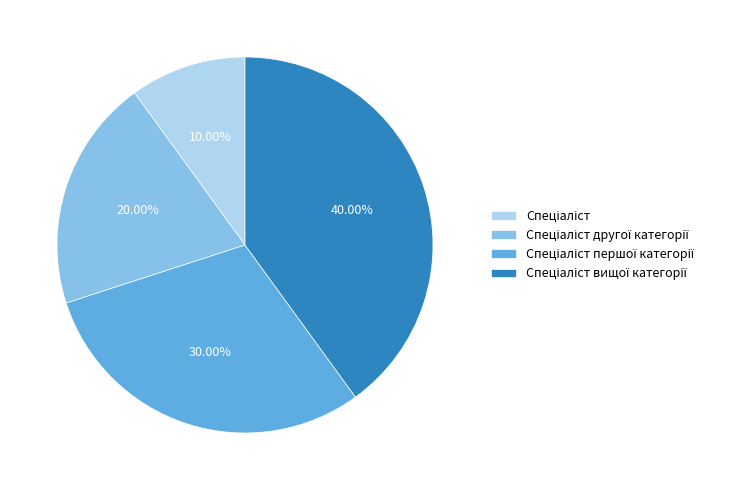

Does any single category account for the majority?

No